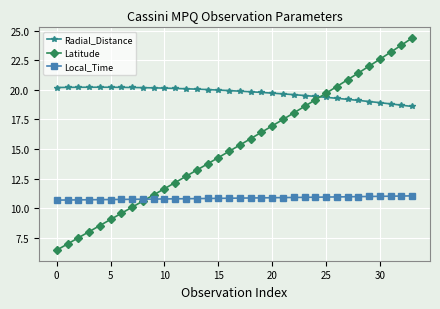

What is the maximum value for Latitude?

24.4